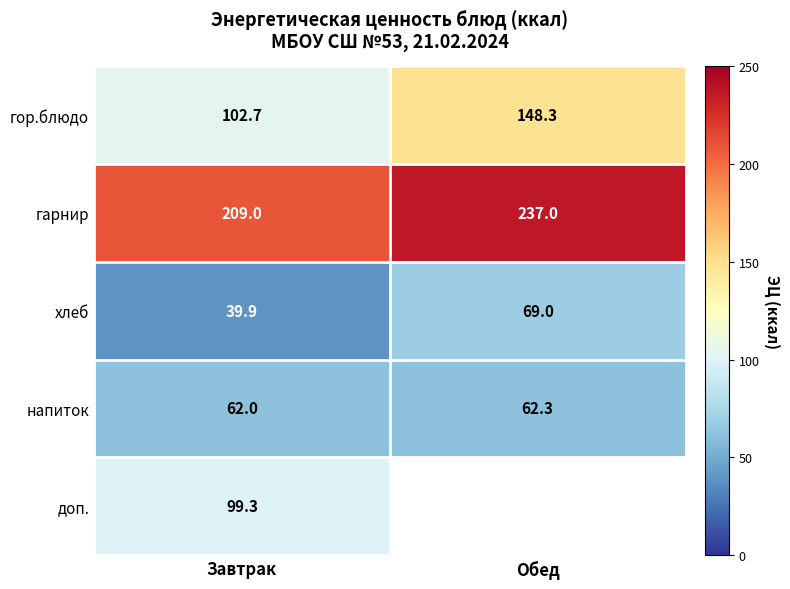

Rank the categories by гор.блюдо value from lowest to highest.

Завтрак, Обед